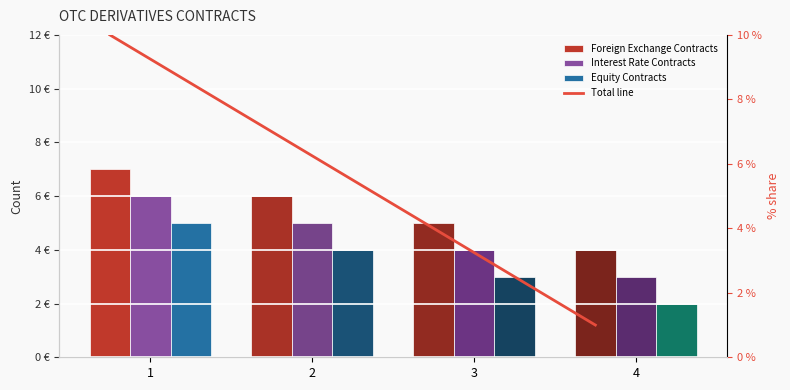

What is the minimum value for Interest Rate Contracts?

3